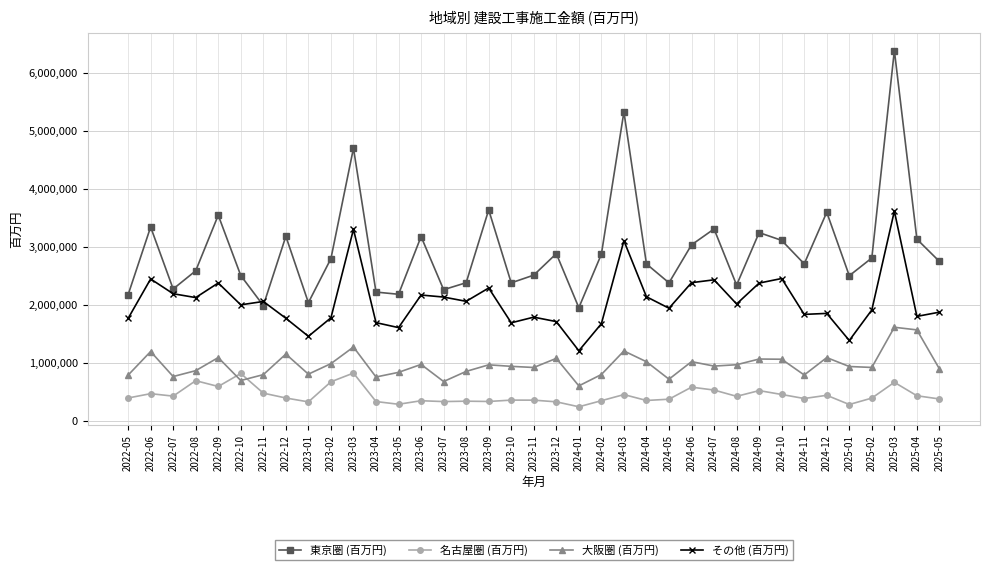

What is the difference between the 名古屋圏 (百万円) values at 2023-10 and 2024-10?

96971